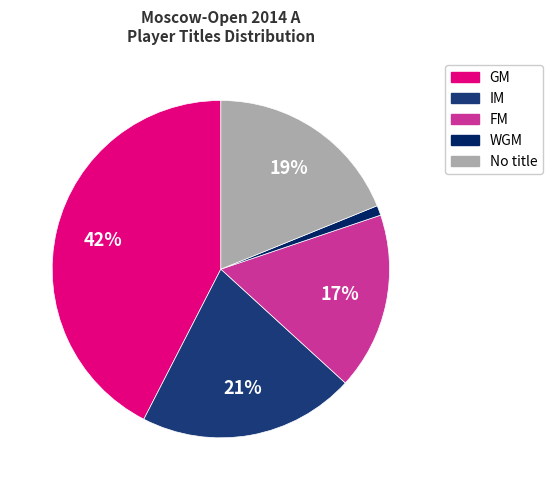

To the nearest percent, what is the average slice percentage?

20%